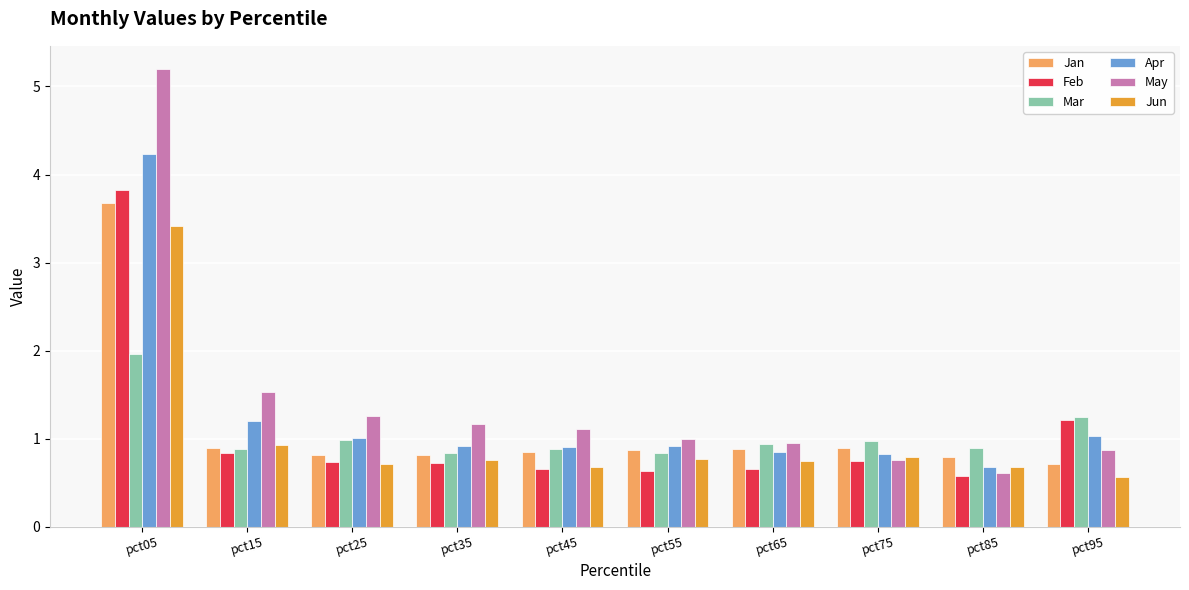

The value of May at pct65 is 1.7. True or false?

False